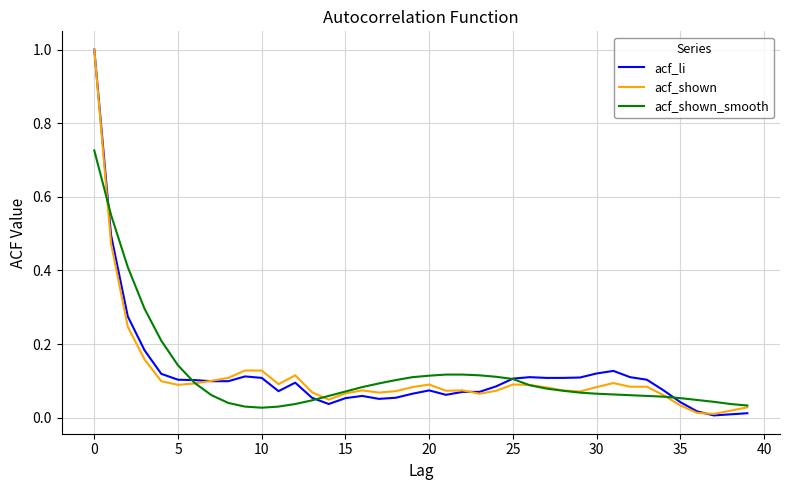

What is the maximum value shown in the chart?

1.0